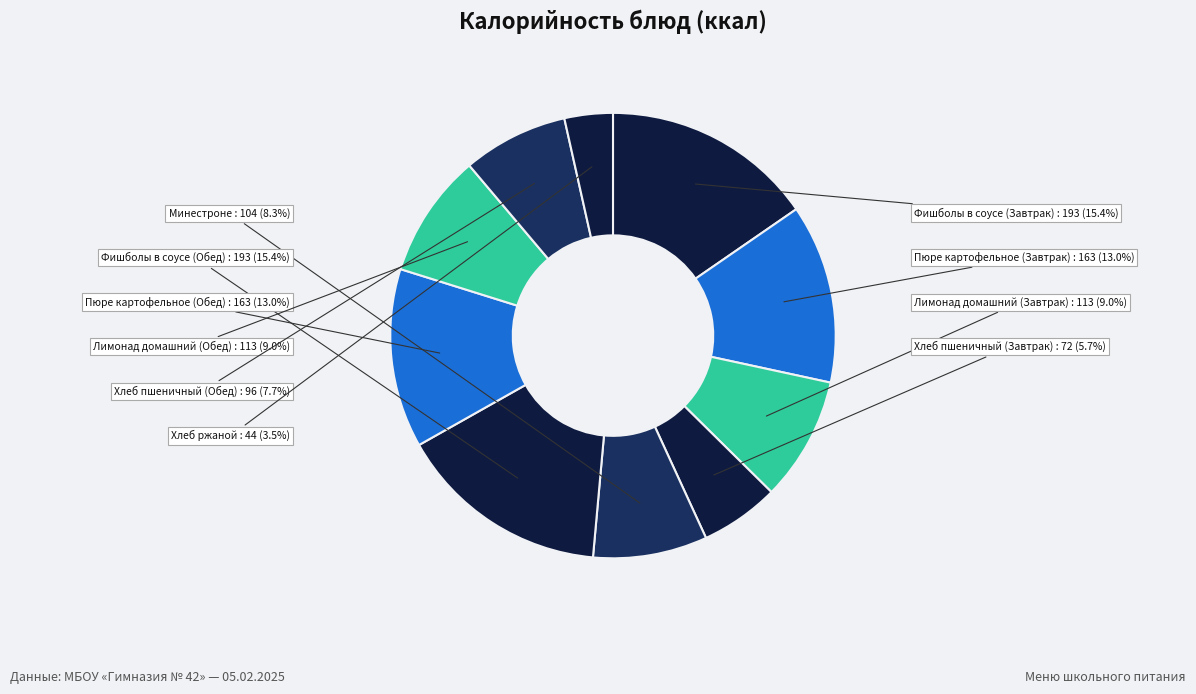

Count the number of slices in the pie.

10